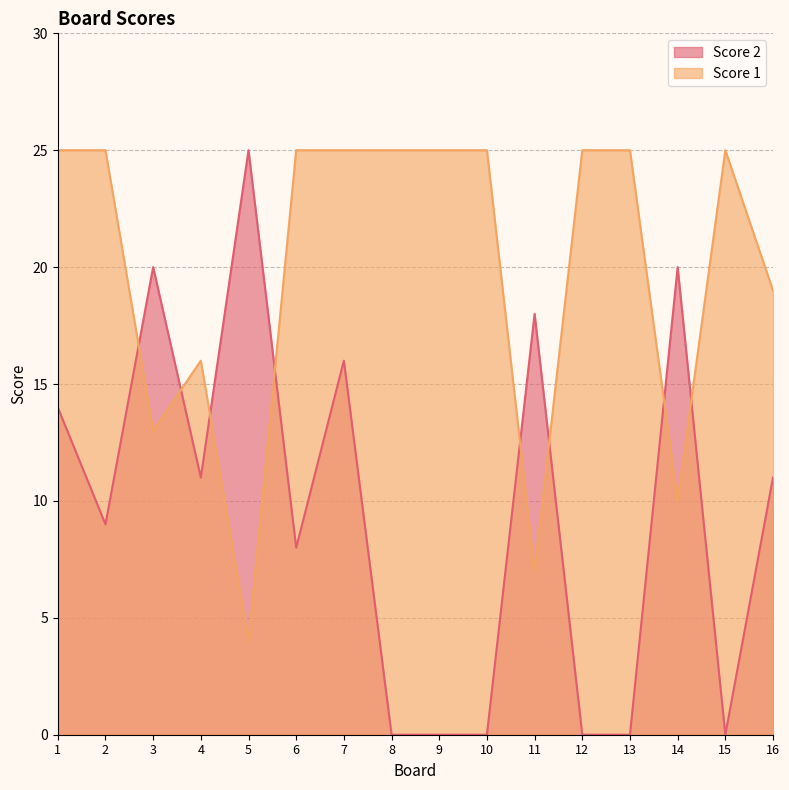

True or false: Score 1 has a value of 10 at 7.

False